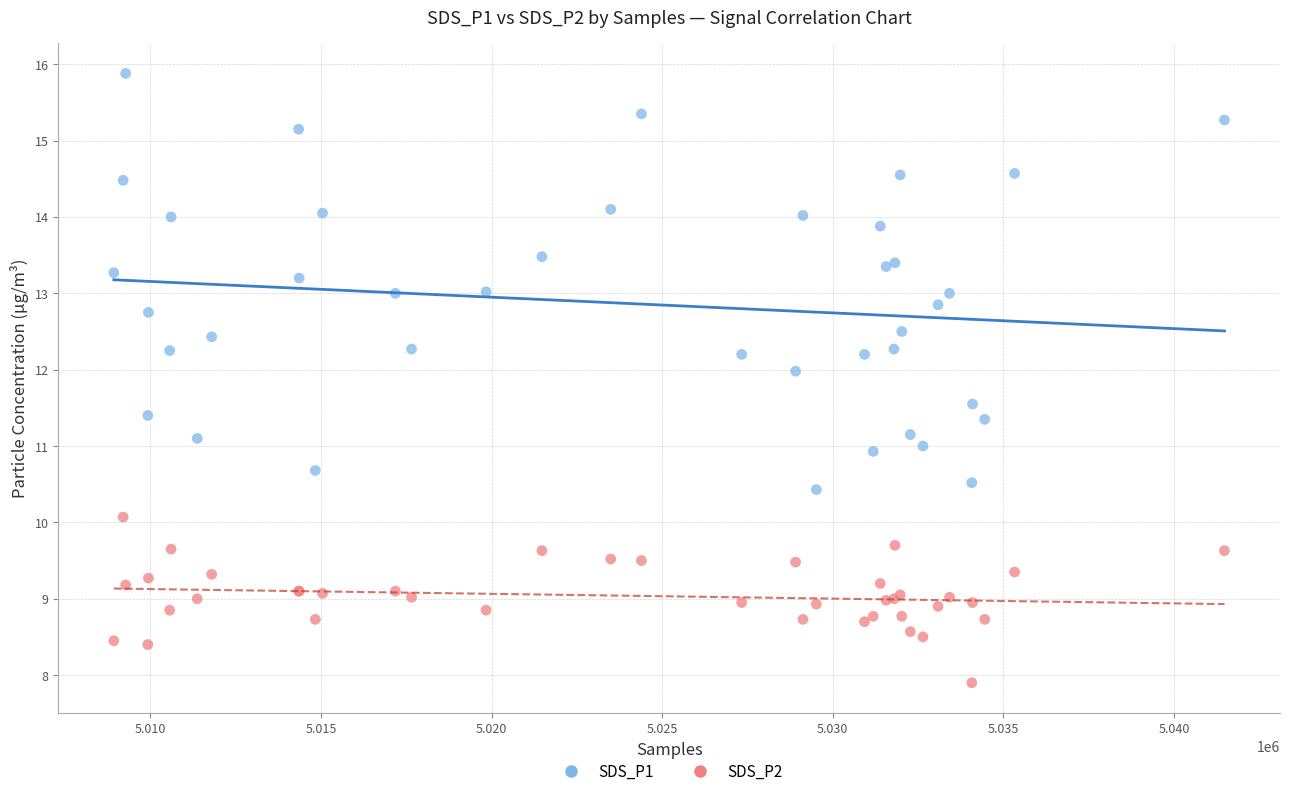

In the SDS_P2 series, what Y value is closest to 8?

7.9